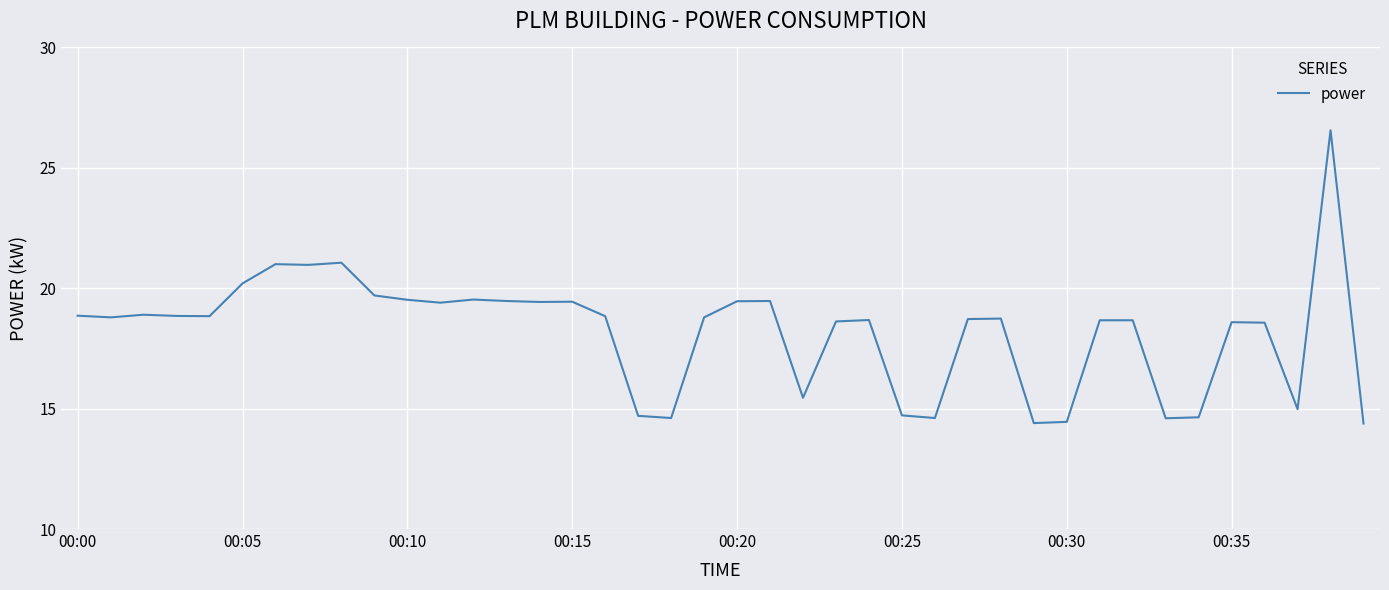

What is the smallest value displayed?

14.4